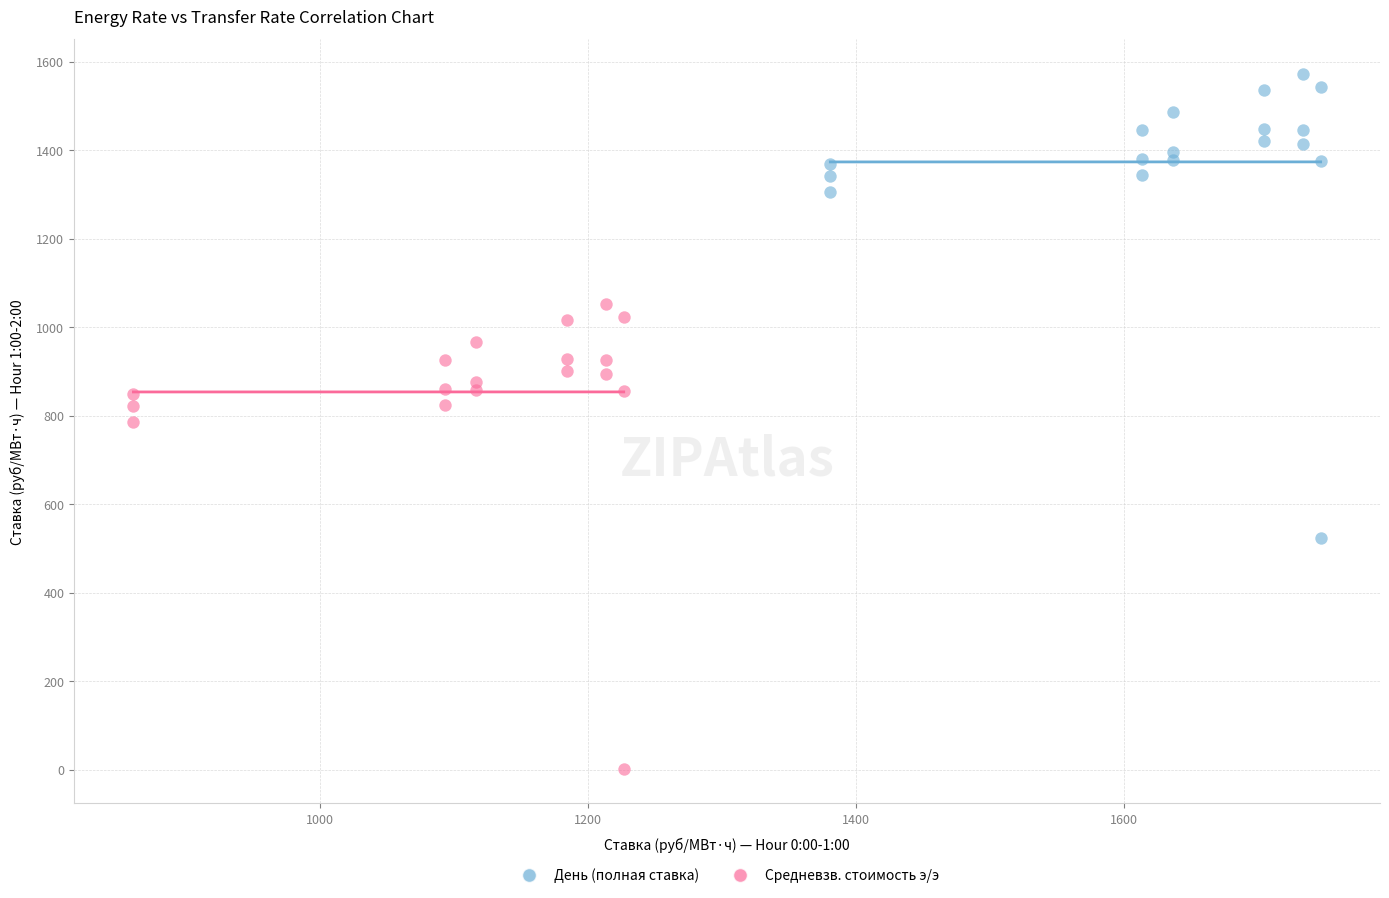

Which series reaches the maximum Y coordinate?

День (полная ставка)